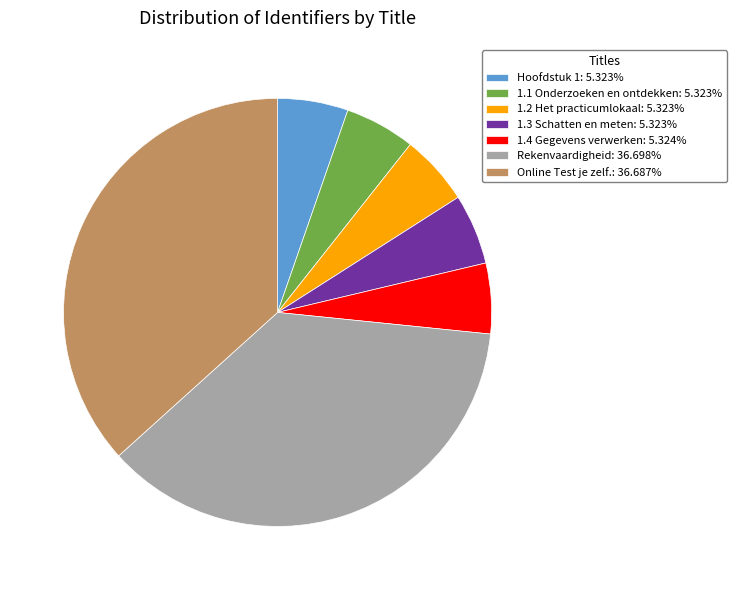

How many segments does this pie chart have?

7